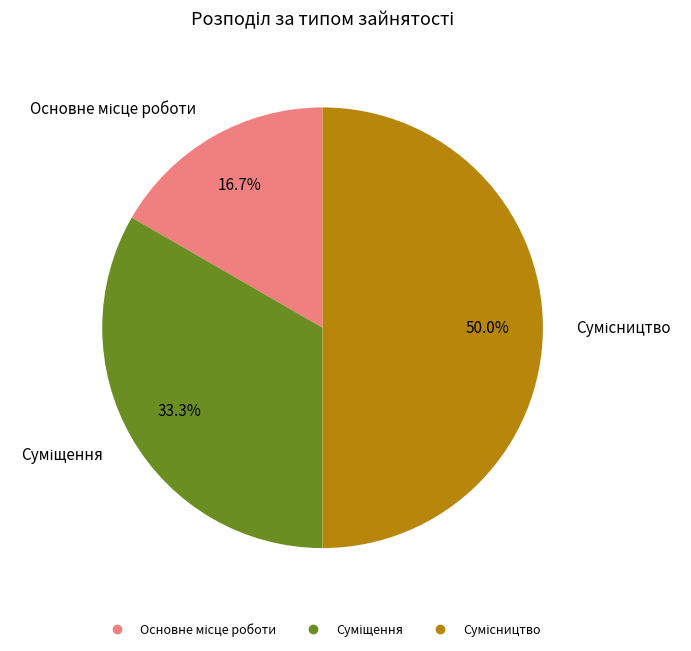

Is Суміщення the majority of the pie?

No